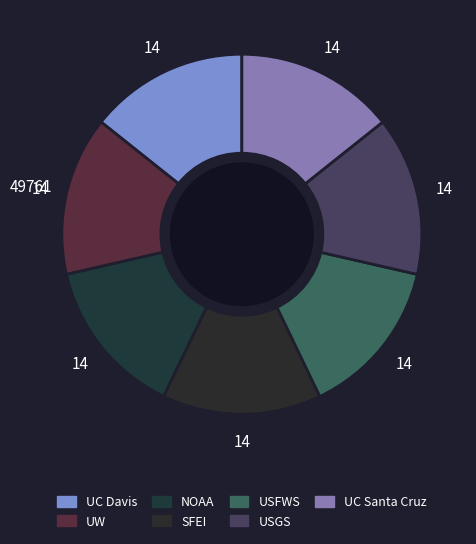

How many slices are in this pie chart?

7